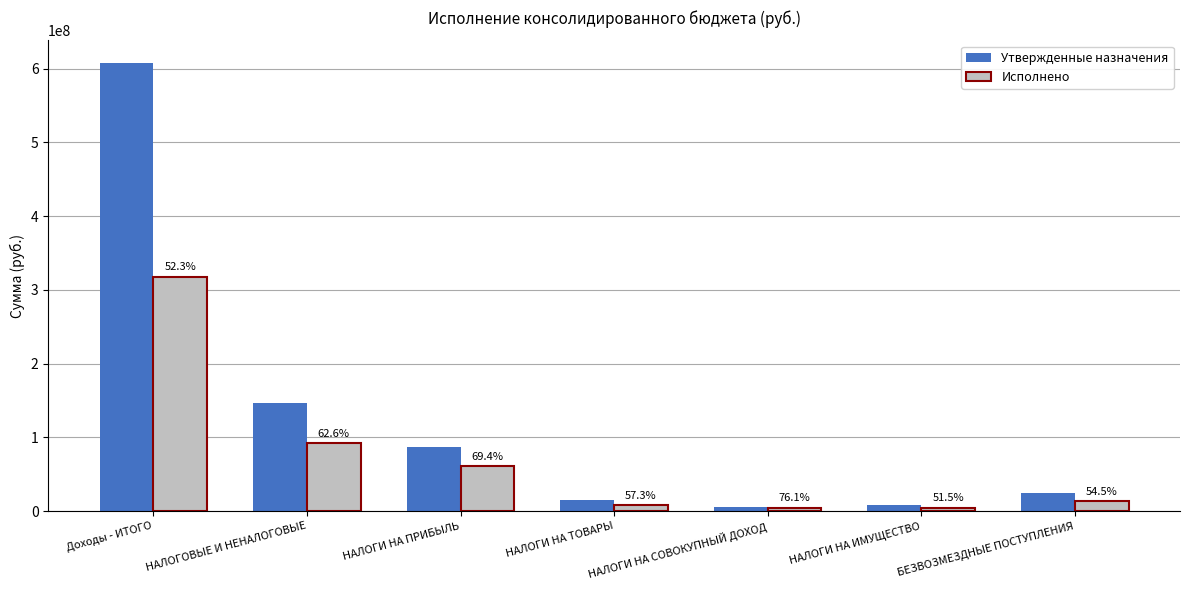

Which category has the highest value in the Исполнено series?

Доходы - ИТОГО